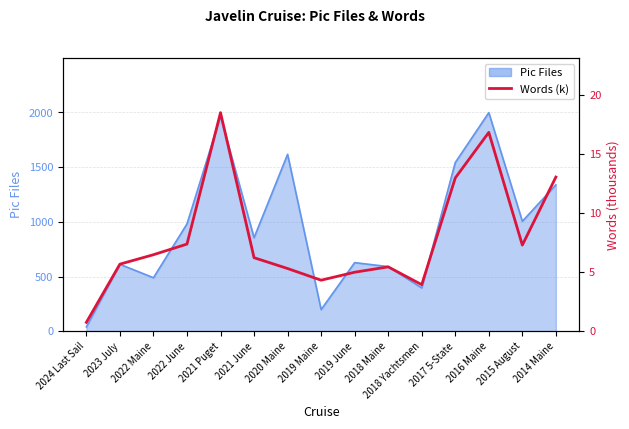

What is the smallest value displayed?

0.8